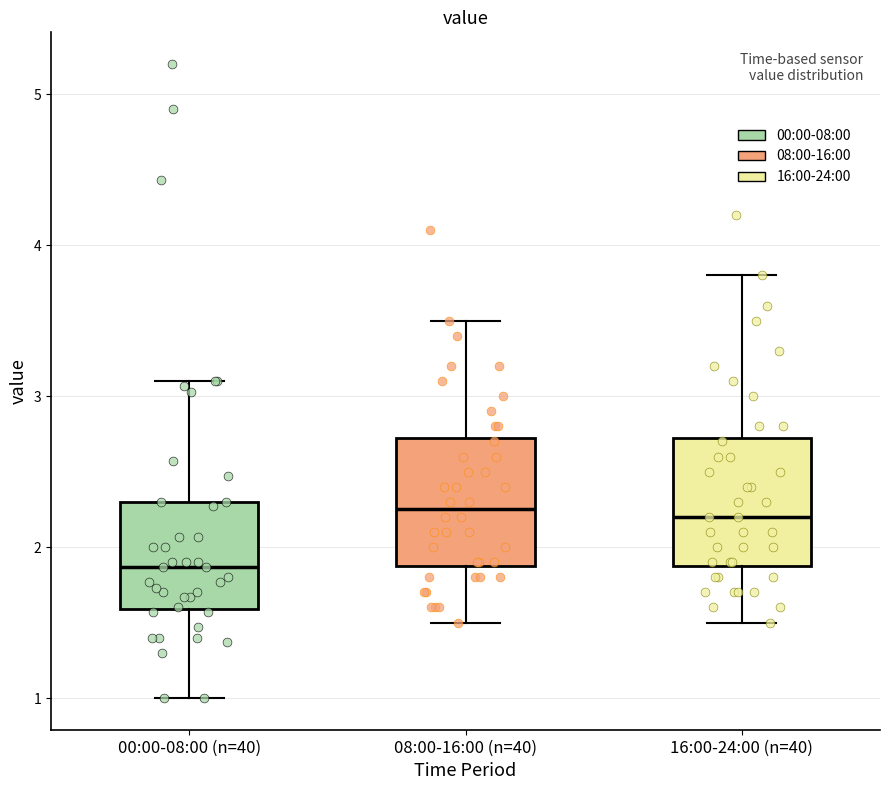

Reading left to right, transcribe this box plot: for each box, give where its median line is, the range the box spans, and where its two whiskers end, as read against the y-axis. The values are not printed on the chart, so give them approximately, as read against the axis.

00:00-08:00 (n=40): median 1.9, box 1.6 to 2.3, whiskers 1.0 to 3.1
08:00-16:00 (n=40): median 2.3, box 1.9 to 2.7, whiskers 1.5 to 3.5
16:00-24:00 (n=40): median 2.2, box 1.9 to 2.7, whiskers 1.5 to 3.8